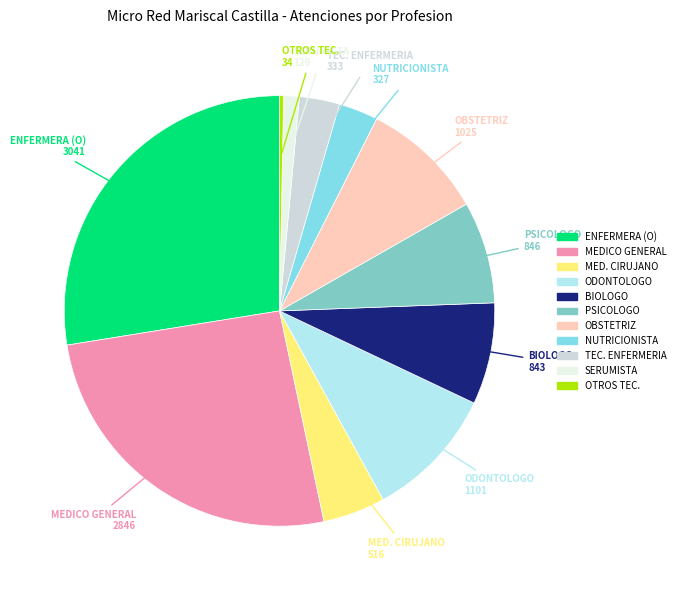

How many slices are in this pie chart?

11